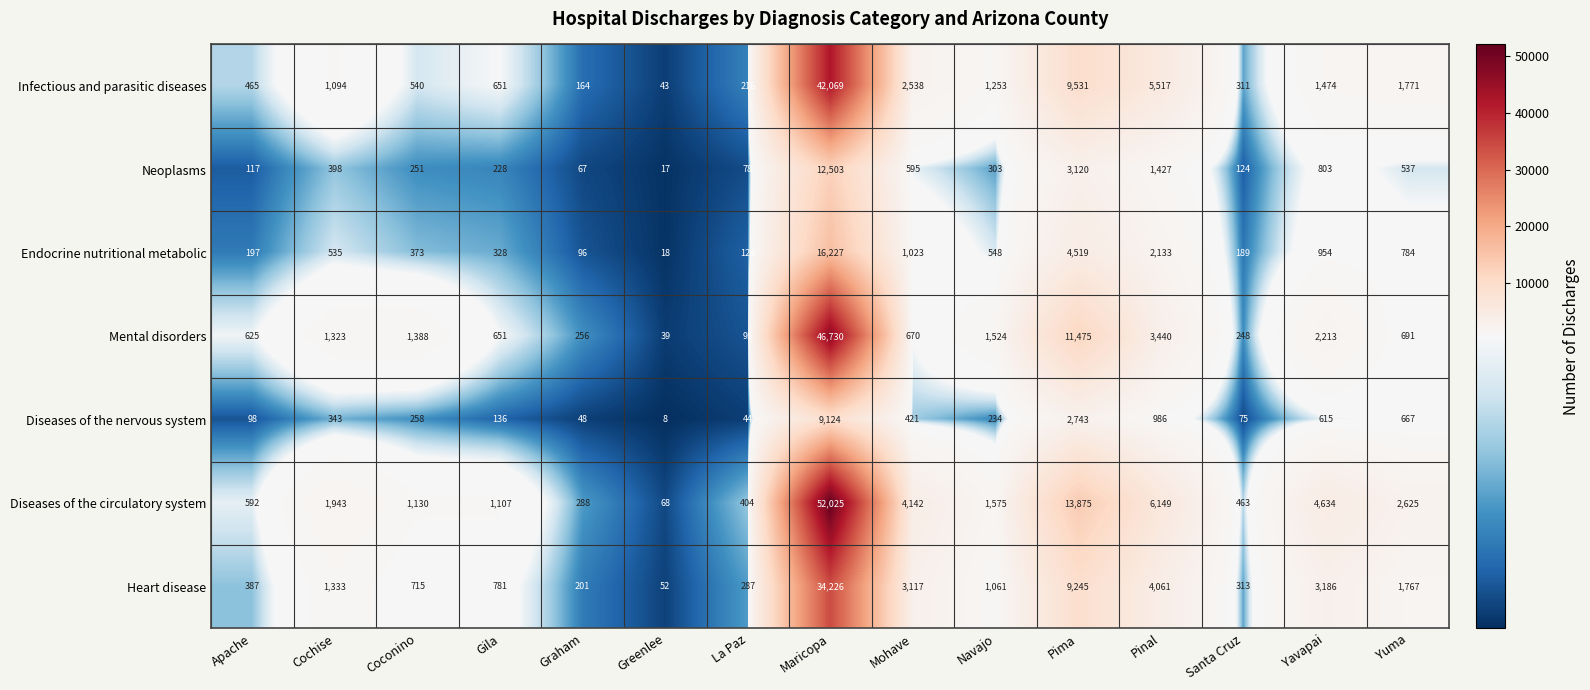

At how many categories does at least one series exceed 47509?

1